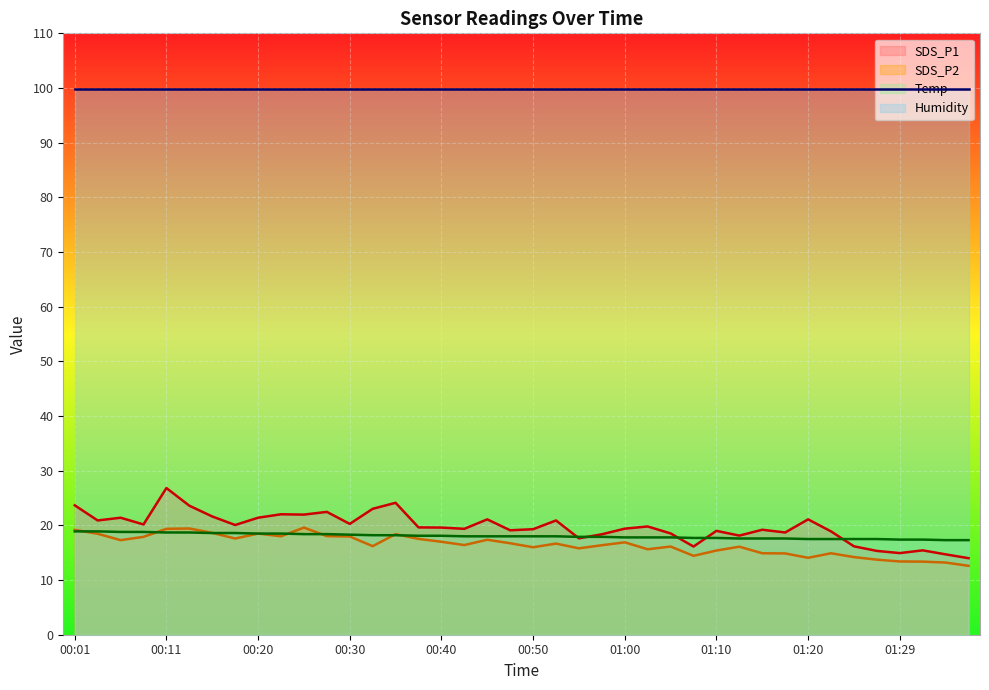

What is the maximum value shown in the chart?

99.9